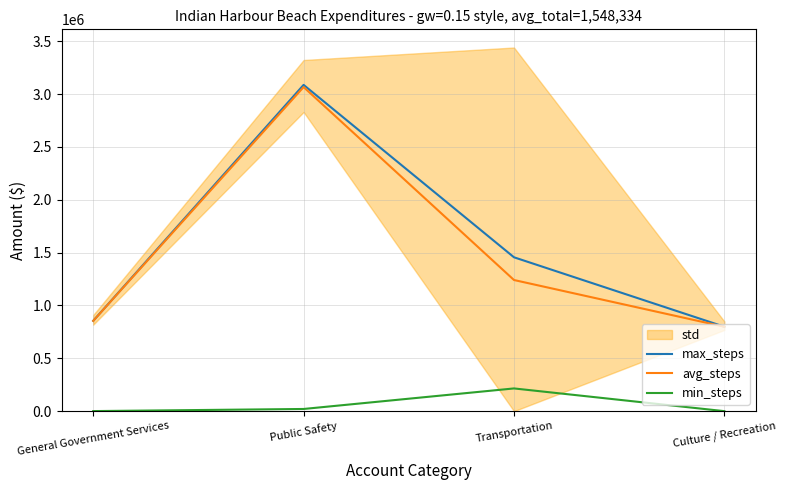

Reading left to right, what are all the values shown in this chart?

max_steps: 854772	3087643	1456077	798843
avg_steps: 854178	3067031	1241049	798843
min_steps: 594	20612	215028	0